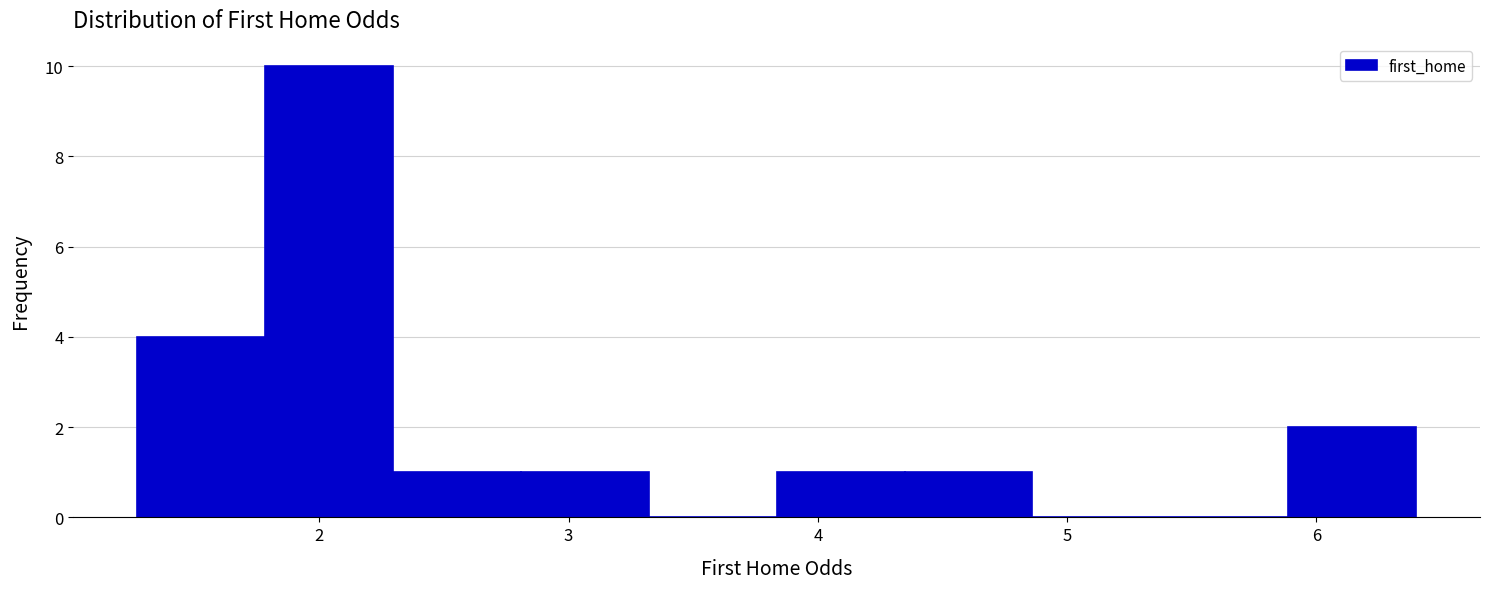

Which range on the x-axis has the tallest bar?

1.8 to 2.3